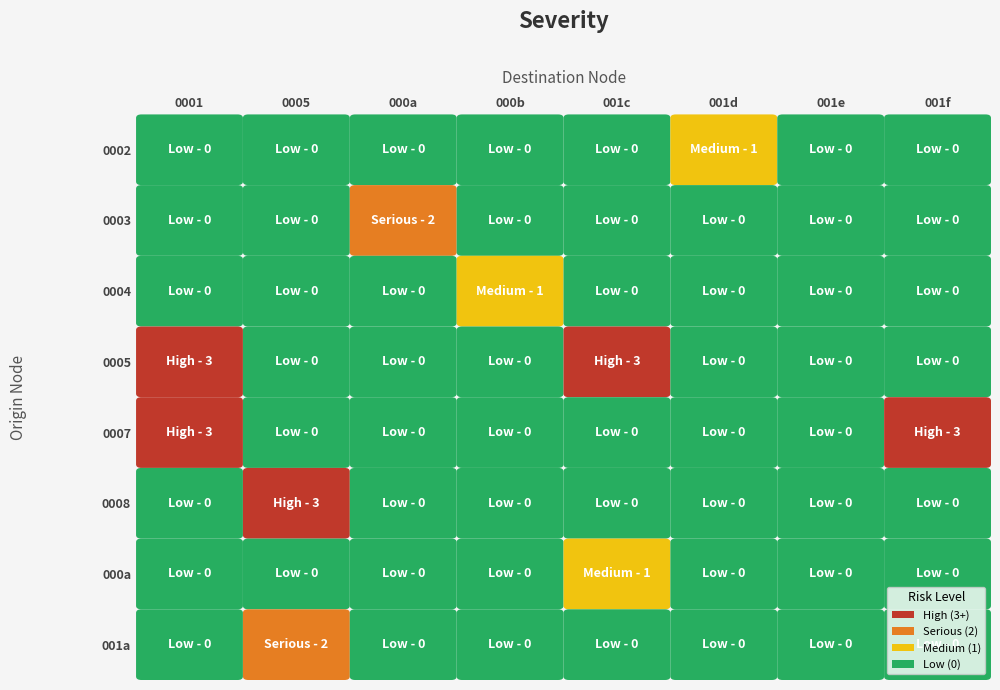

List the labels in order of 000b value, largest first.

2, 0, 1, 3, 4, 5, 6, 7